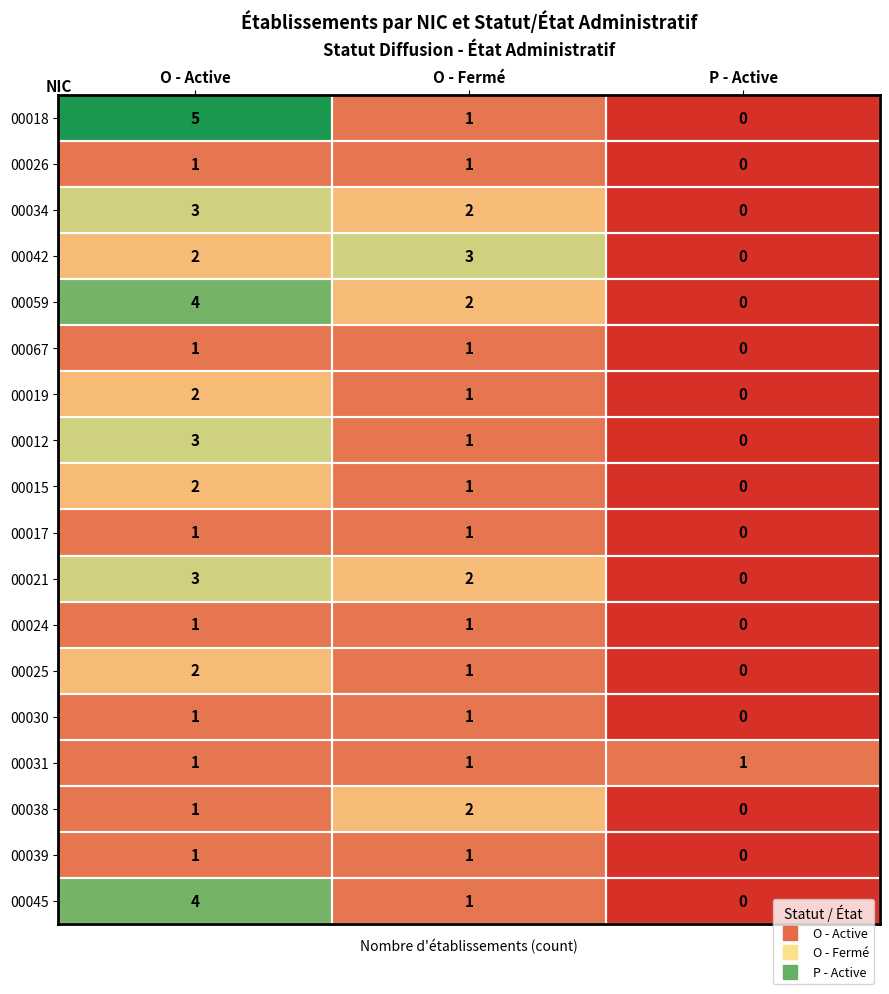

What is the sum of all 00034 values?

5